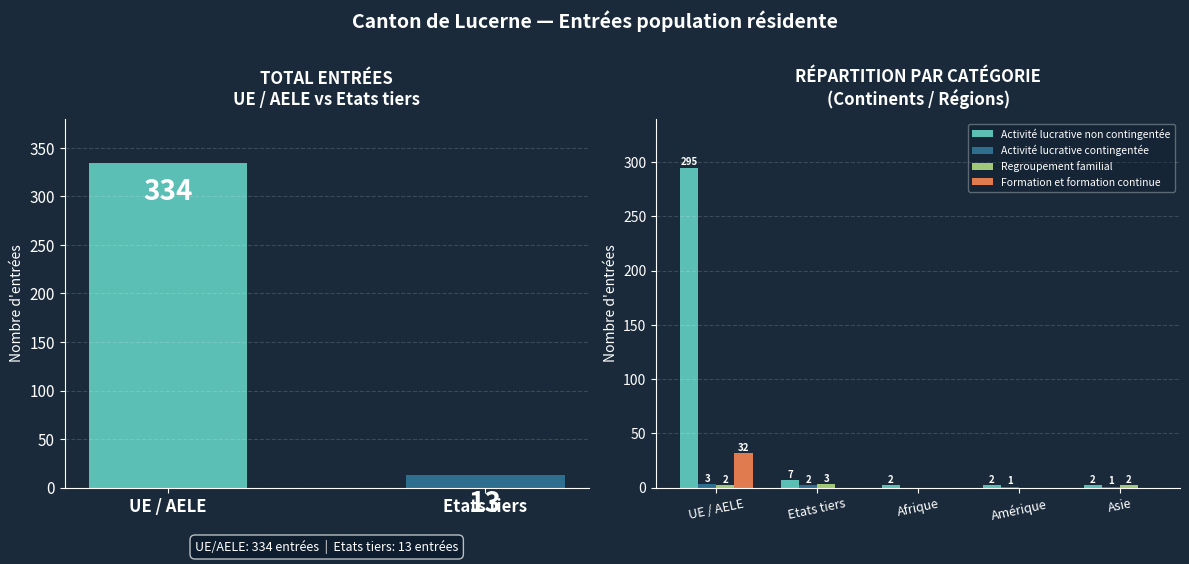

Is it true that Formation et formation continue equals 14 at Etats tiers?

False